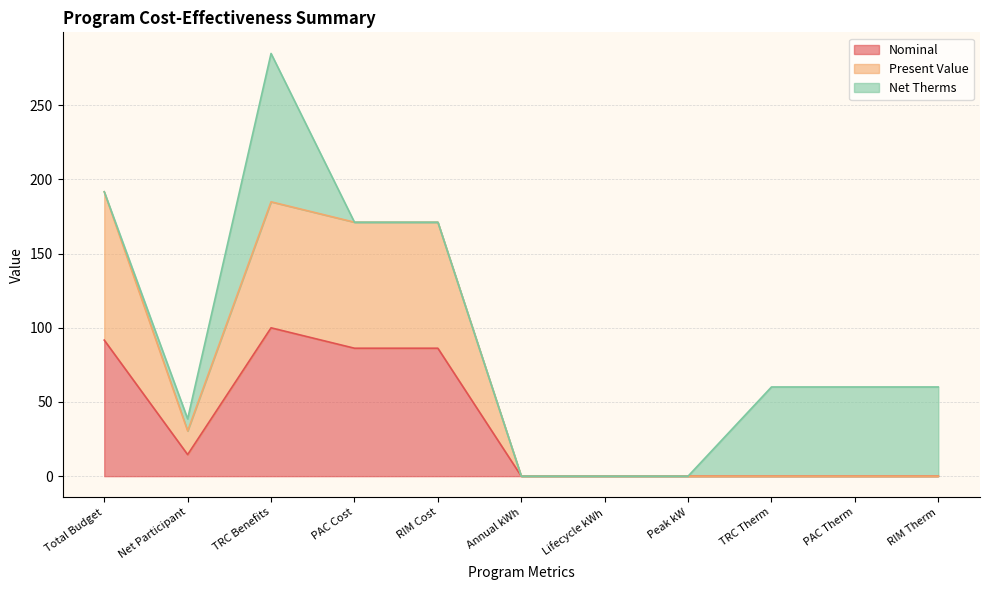

The value of Nominal at Annual kWh is 0.0. True or false?

True